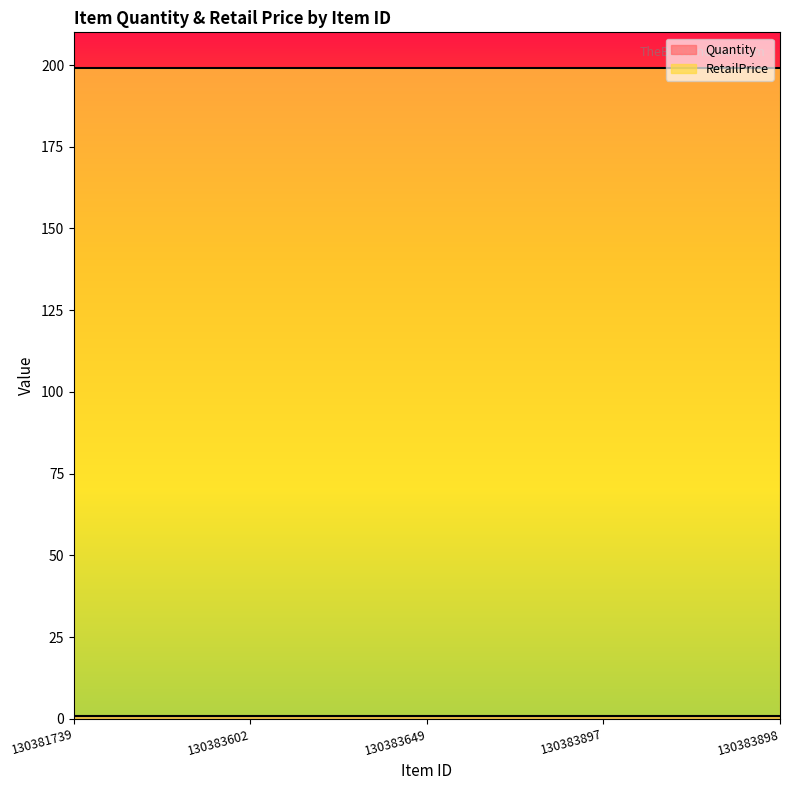

What is the highest value of the RetailPrice series?

199